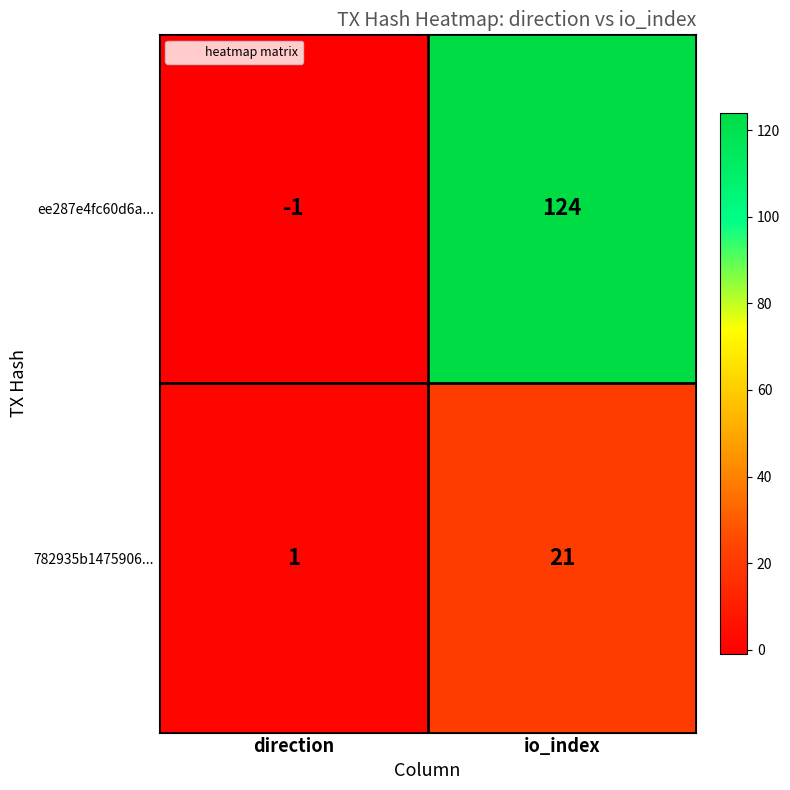

At which label is 782935b1475906... closest to 11?

direction